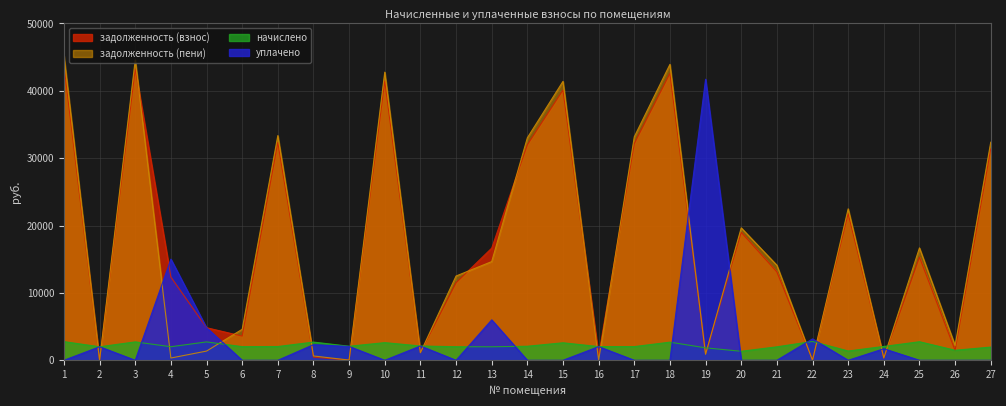

Where is the first local minimum for начислено?

2